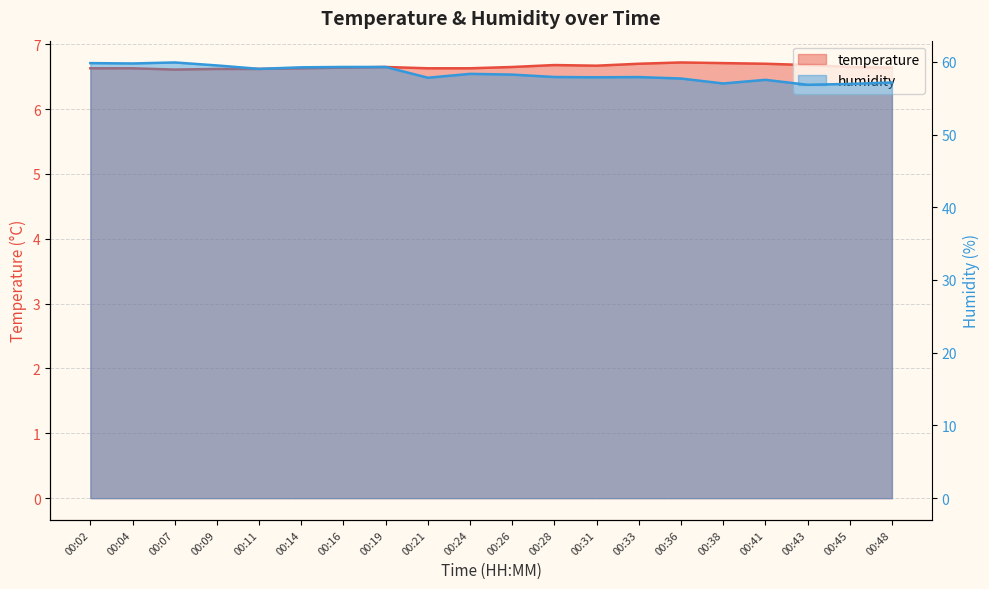

Which series has the widest spread of values?

humidity